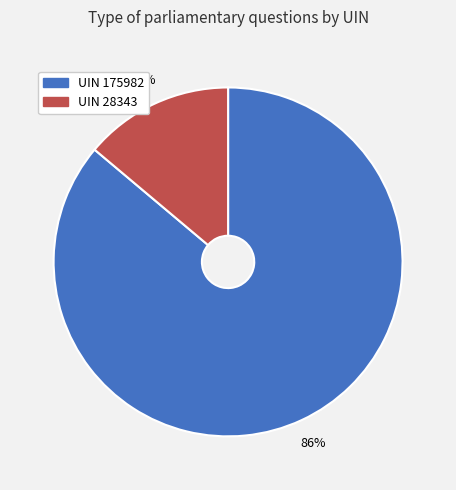

Is UIN 28343 the majority of the pie?

No